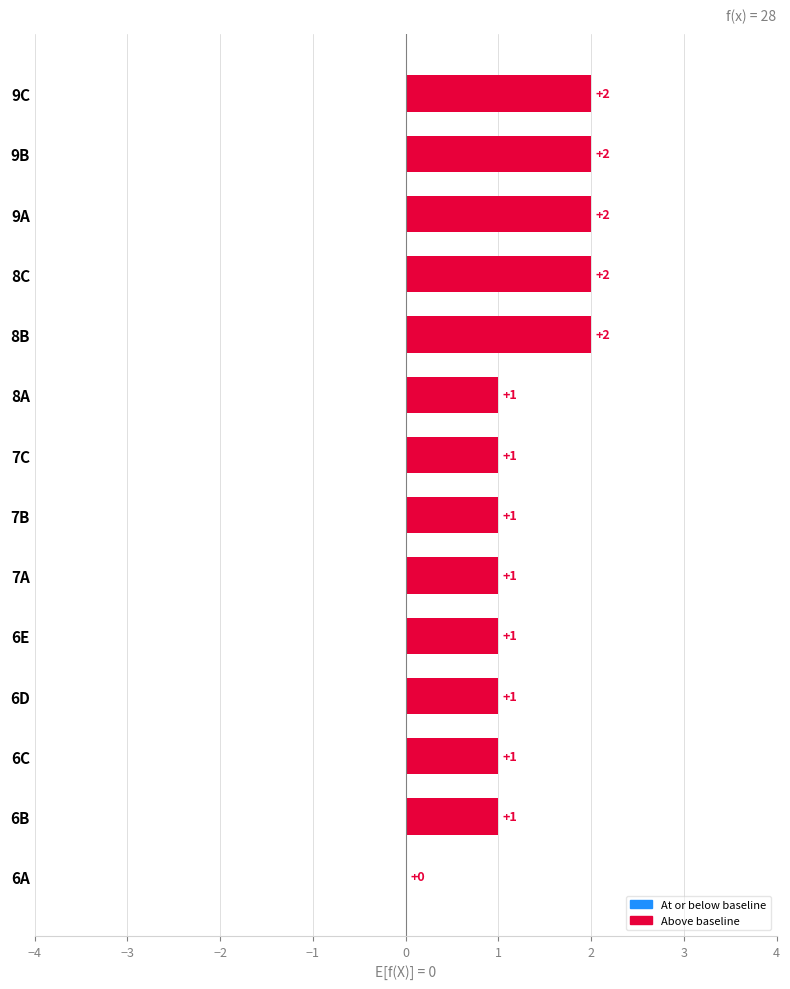

Reading top to bottom, transcribe all the data shown in this chart.

9C=2	9B=2	9A=2	8C=2	8B=2	8A=1	7C=1	7B=1	7A=1	6E=1	6D=1	6C=1	6B=1	6A=0